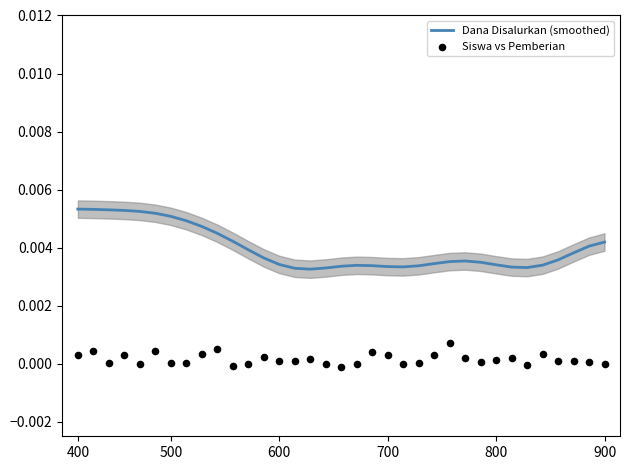

Is the value of Siswa vs Pemberian at 12 greater than the value of Dana Disalurkan (smoothed) at 9?

No